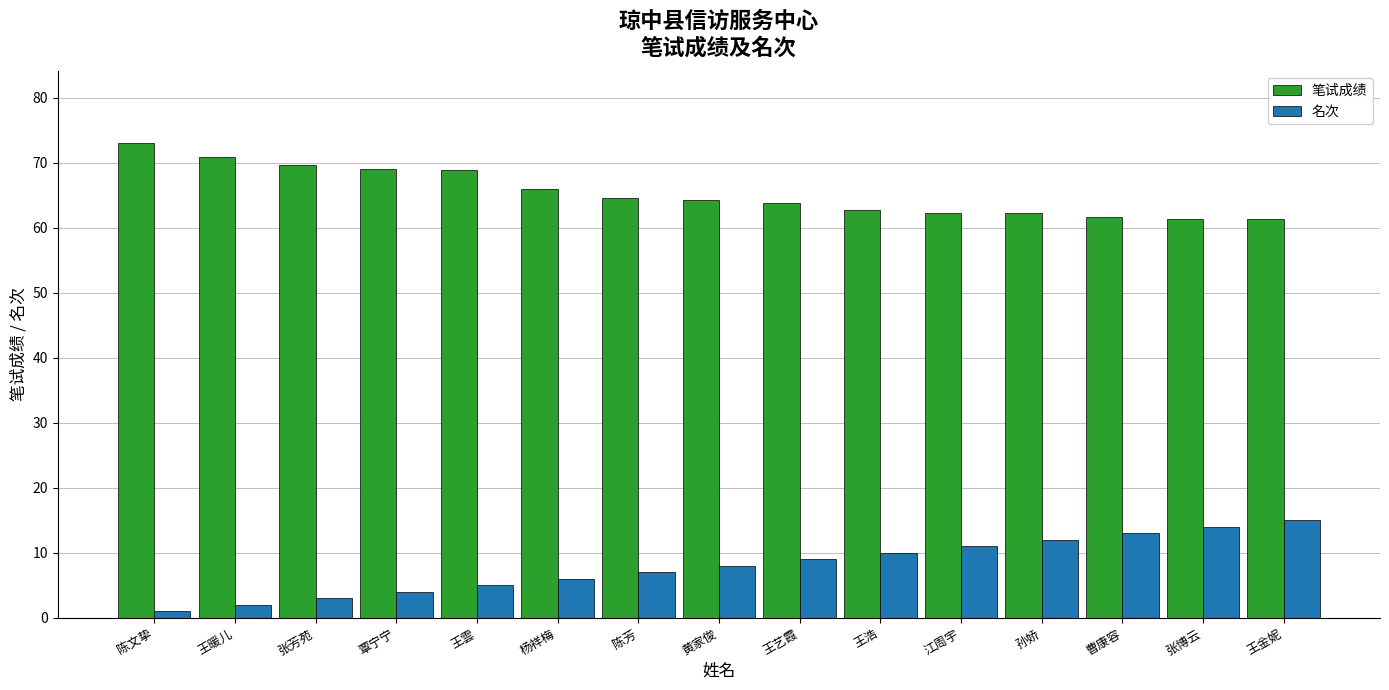

At which category does the chart reach its peak across all series?

陈文挚